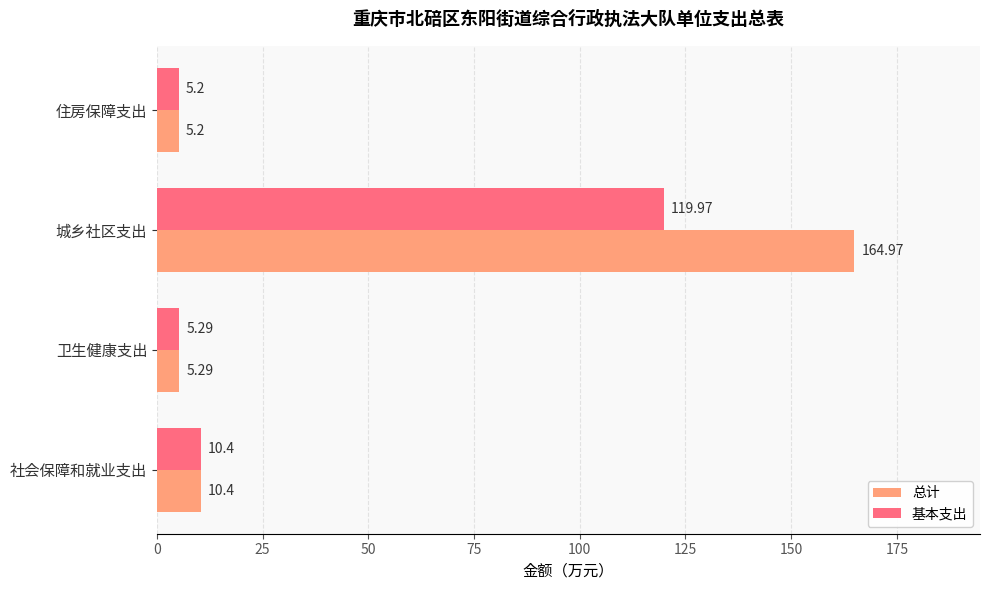

Which series has the largest range (max minus min)?

总计